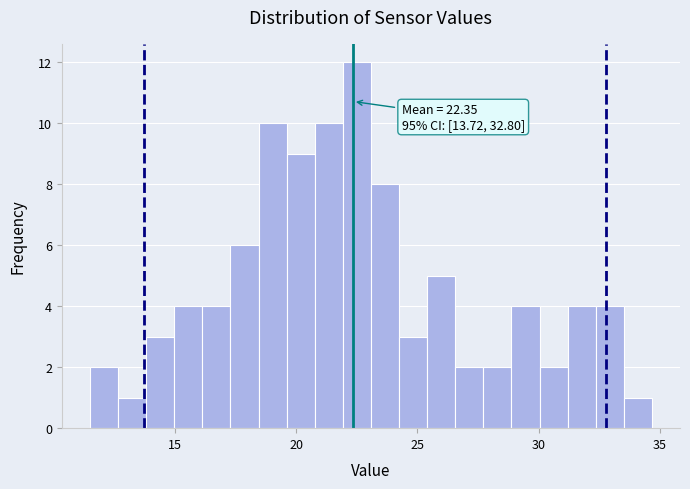

Around what value on the x-axis is the tallest bar? Give the approximate position of its centre, as read against the axis.

22.5